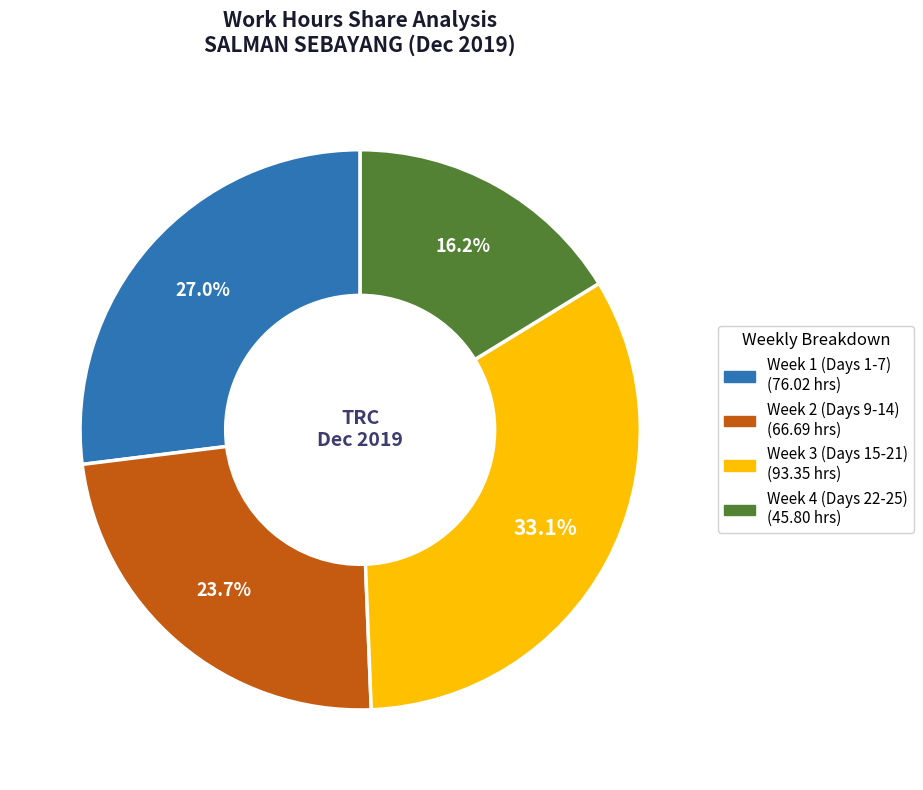

To the nearest percent, what is the difference between the largest and smallest slice percentages?

17%